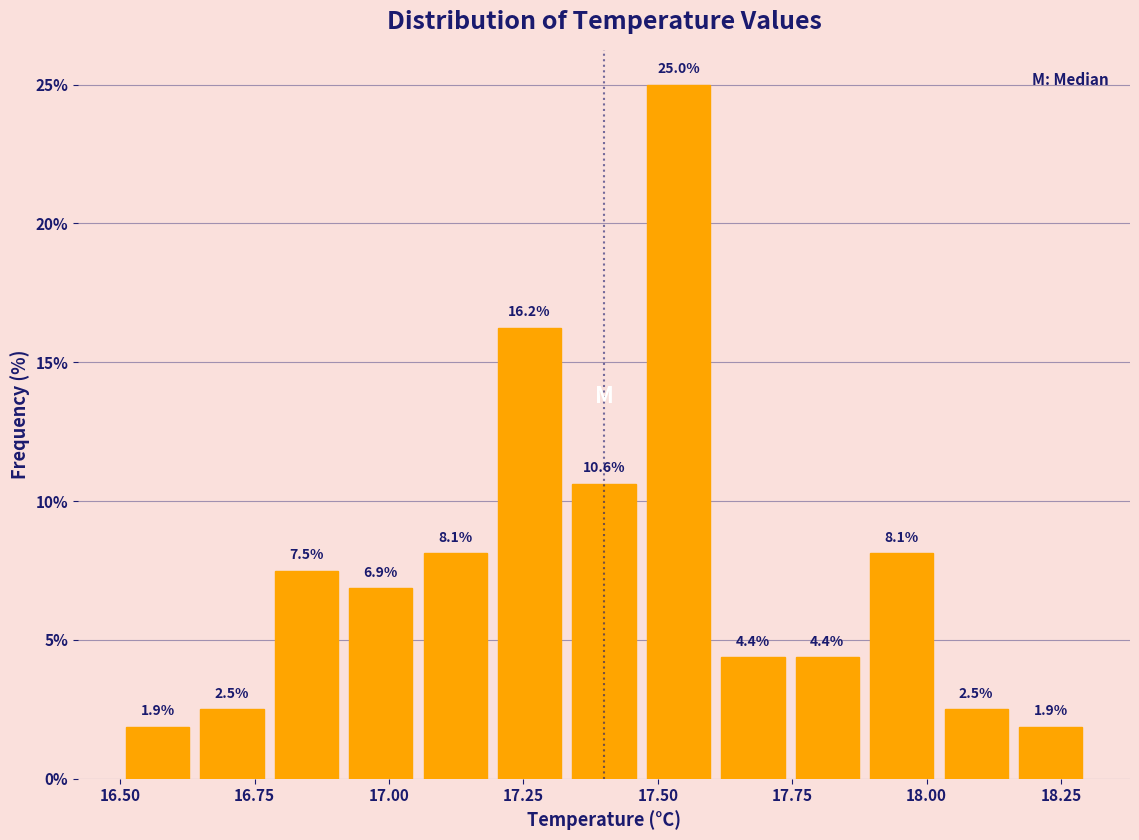

Read against the x-axis, roughly where is the centre of the tallest bar?

17.55